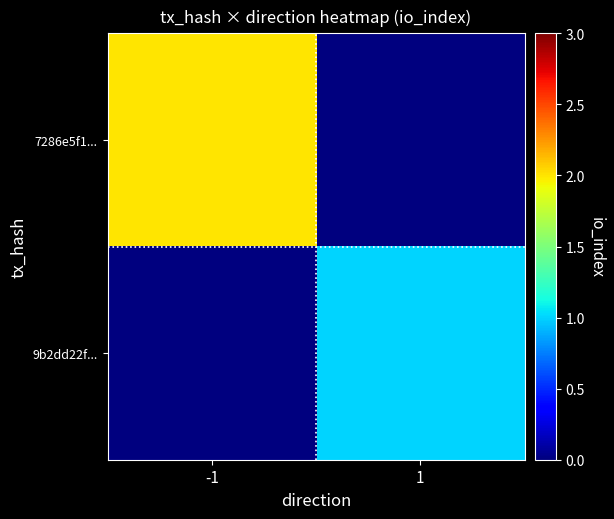

Which series has the widest spread of values?

7286e5f1...